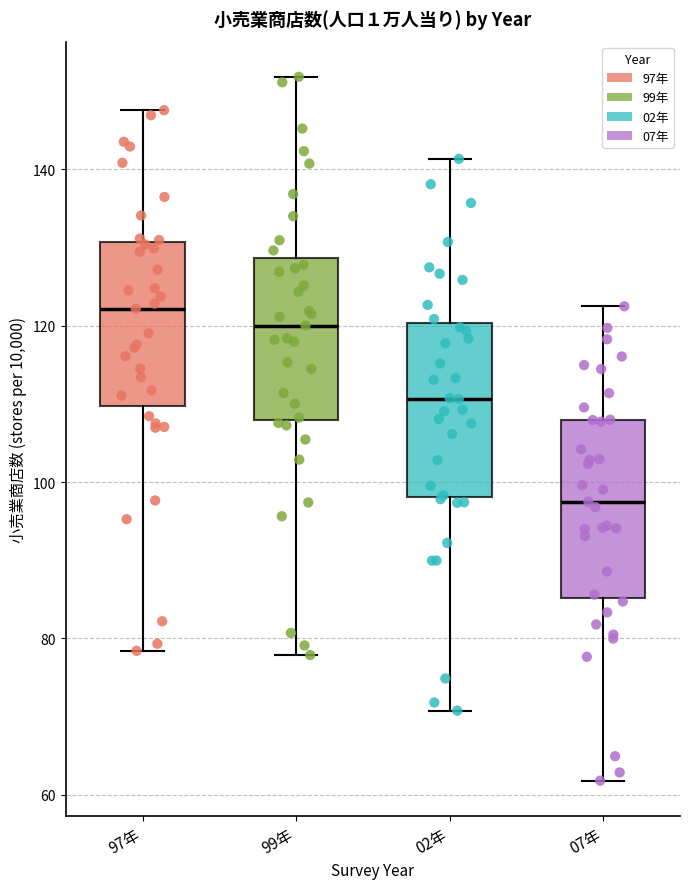

Reading left to right, read every box against the y-axis: the position of its median line, the range the box covers, and the ends of its whiskers. The values are not printed on the chart, so give them approximately, as read against the axis.

97年: median 122, box 110 to 130, whiskers 78 to 148
99年: median 120, box 108 to 128, whiskers 78 to 152
02年: median 110, box 98 to 120, whiskers 70 to 142
07年: median 98, box 86 to 108, whiskers 62 to 122